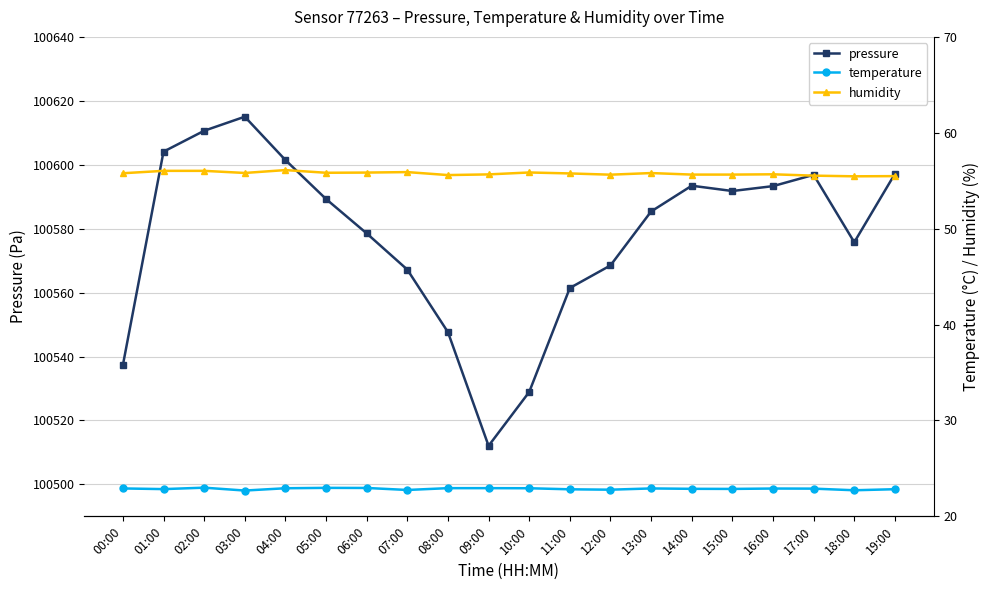

What is the average value of the pressure series?

100577.8